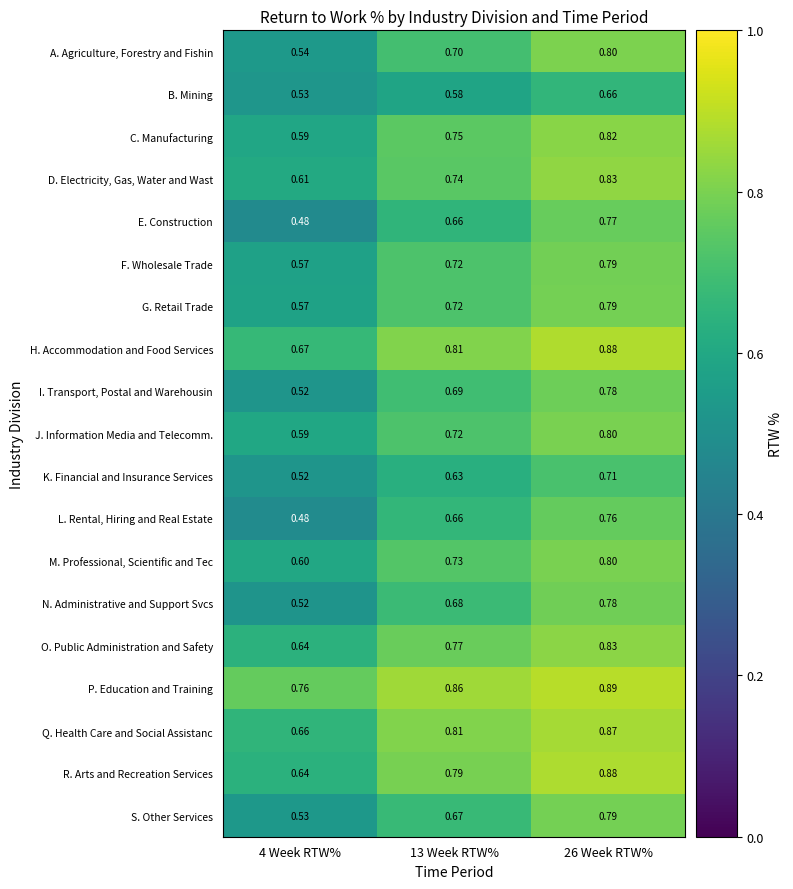

Which series has the largest total across all categories?

P. Education and Training